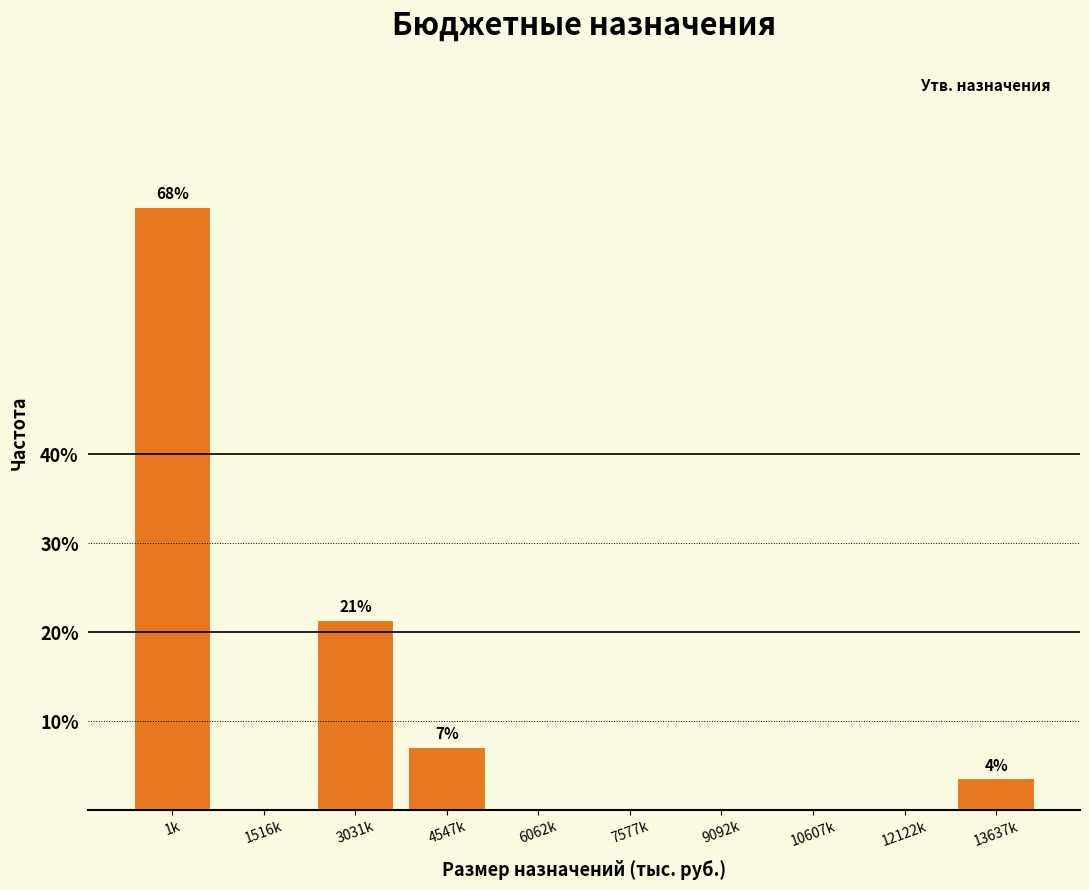

Reading left to right, what are all the values shown in this chart?

1k=67.9	1516k=0.0	3031k=21.4	4547k=7.1	6062k=0.0	7577k=0.0	9092k=0.0	10607k=0.0	12122k=0.0	13637k=3.6